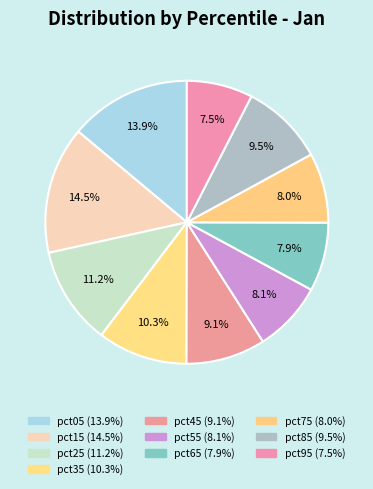

Does pct65 account for over 50% of the chart?

No